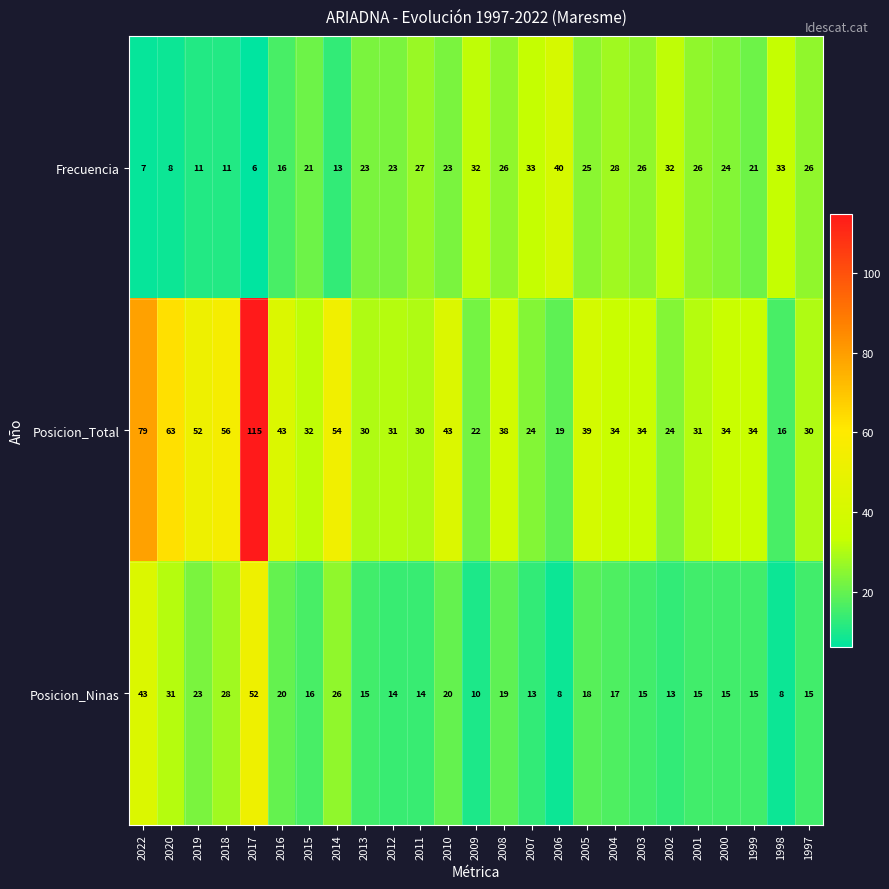

What is the minimum value for Posicion_Total?

16